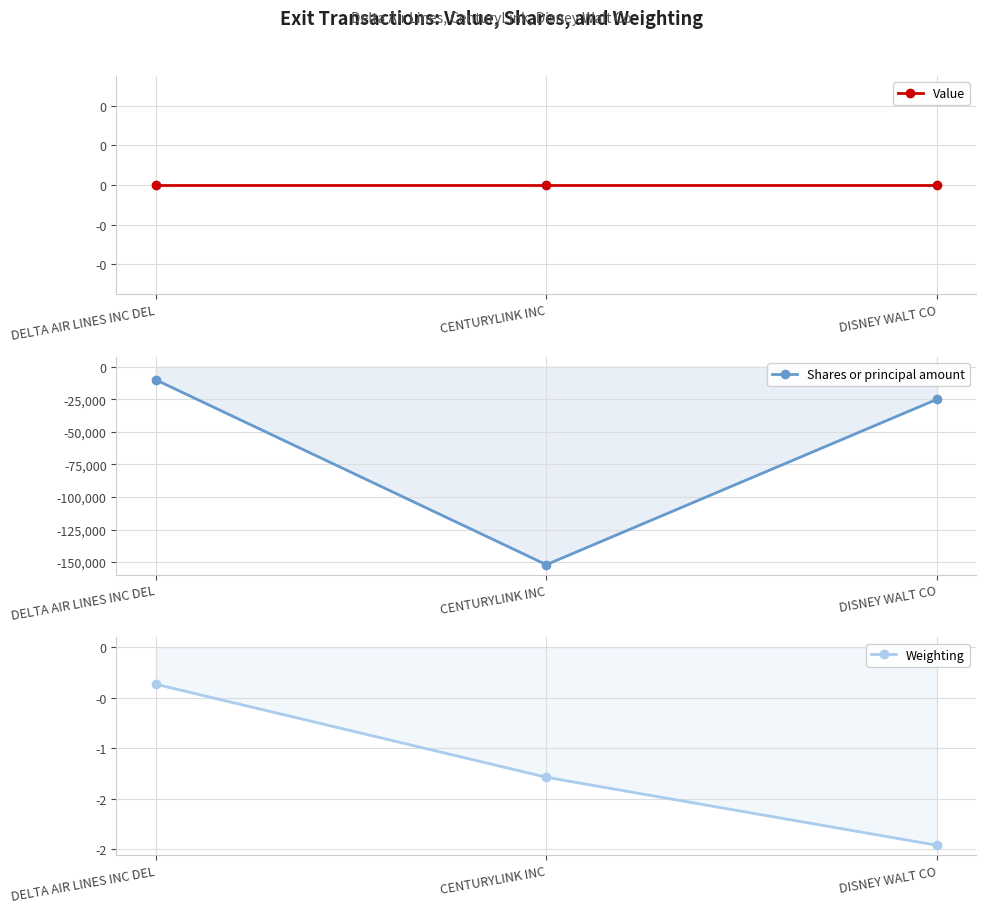

Between DELTA AIR LINES INC DEL and CENTURYLINK INC, which series saw the biggest shift?

Shares or principal amount